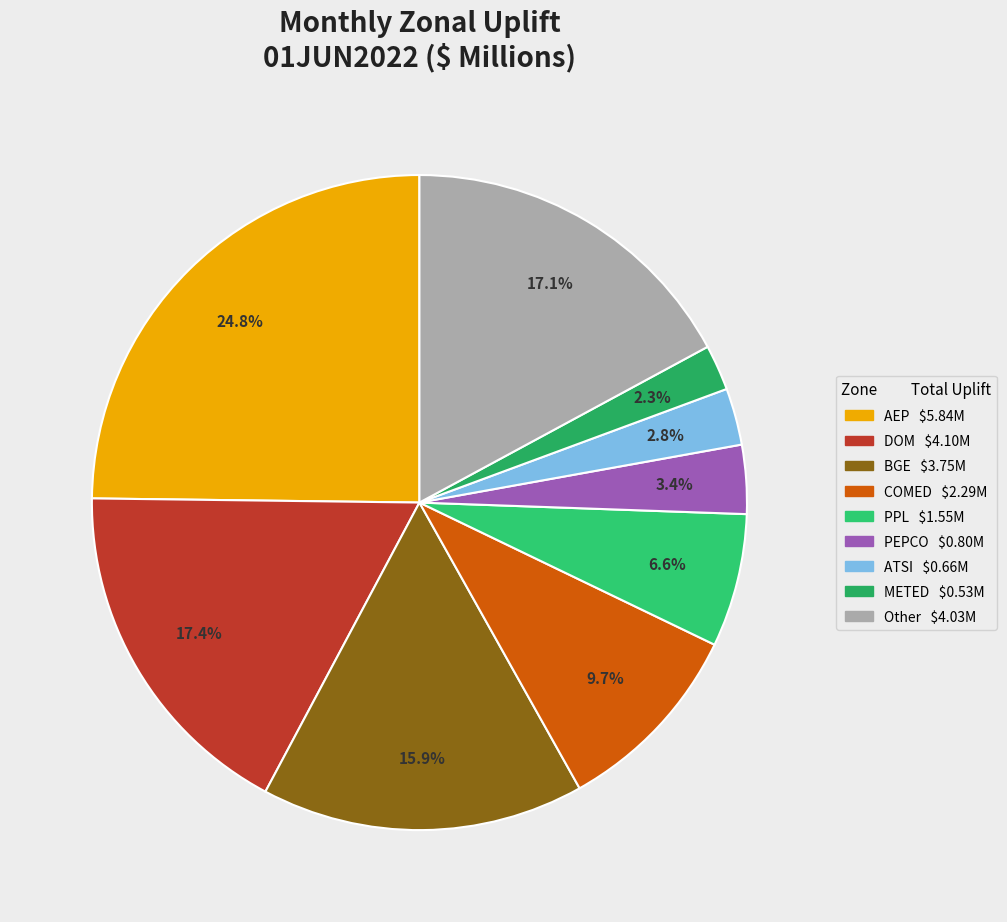

Which slice is the largest?

AEP